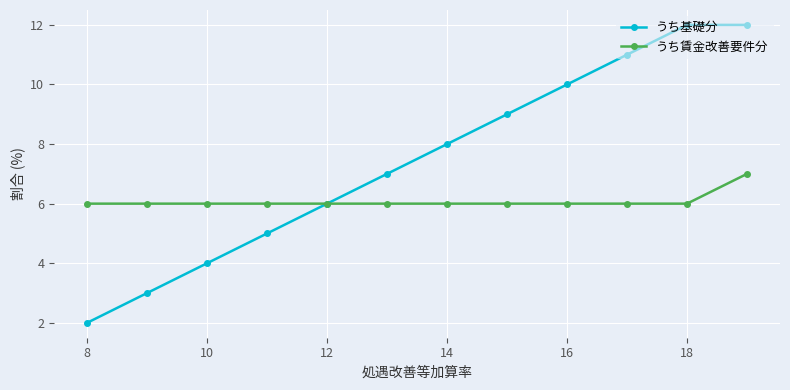

List the series in order of their peak value, highest first.

うち基礎分, うち賃金改善要件分